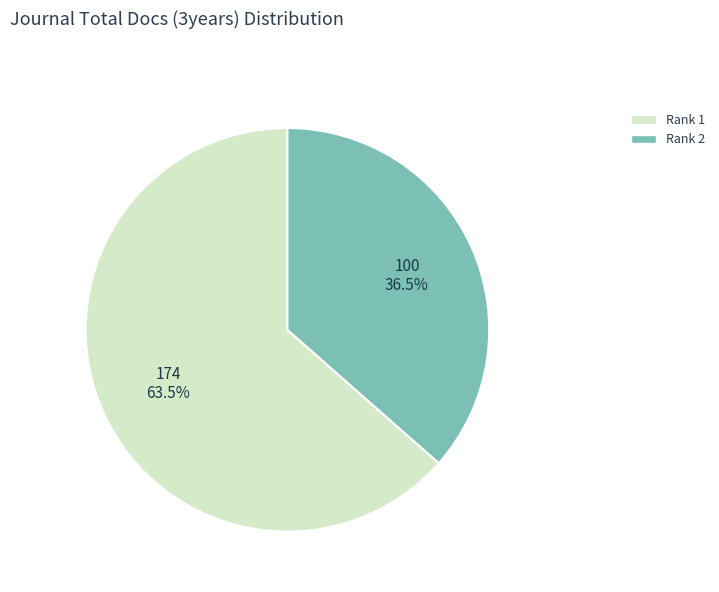

Rank the categories by value from lowest to highest.

Rank 2, Rank 1